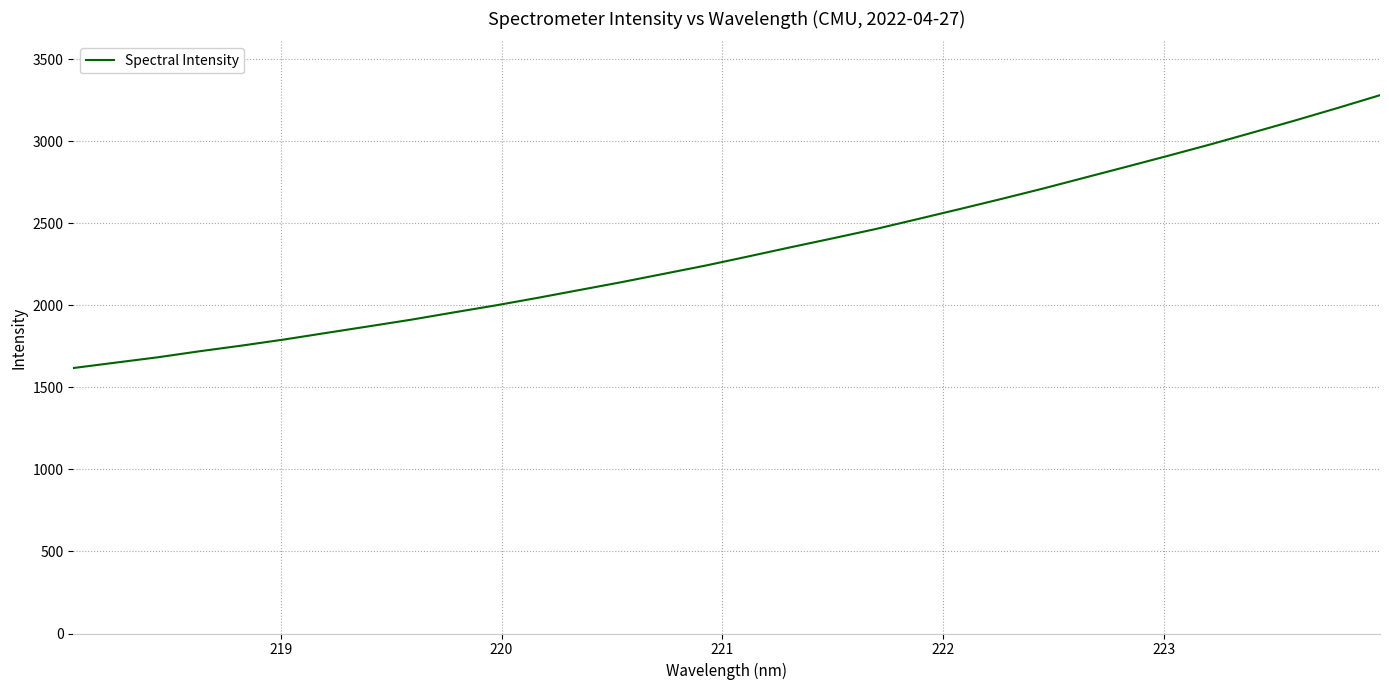

What is the greatest value displayed?

3281.0